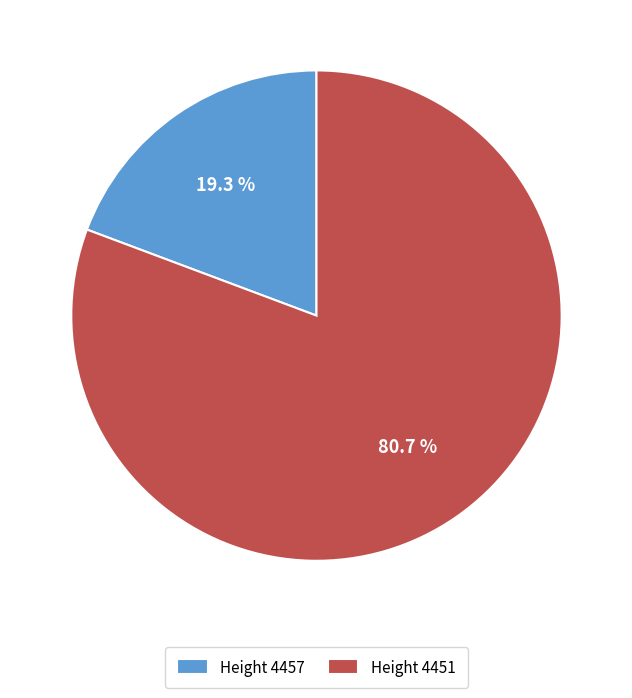

To the nearest percent, what is the difference between the largest and smallest slice percentages?

61%